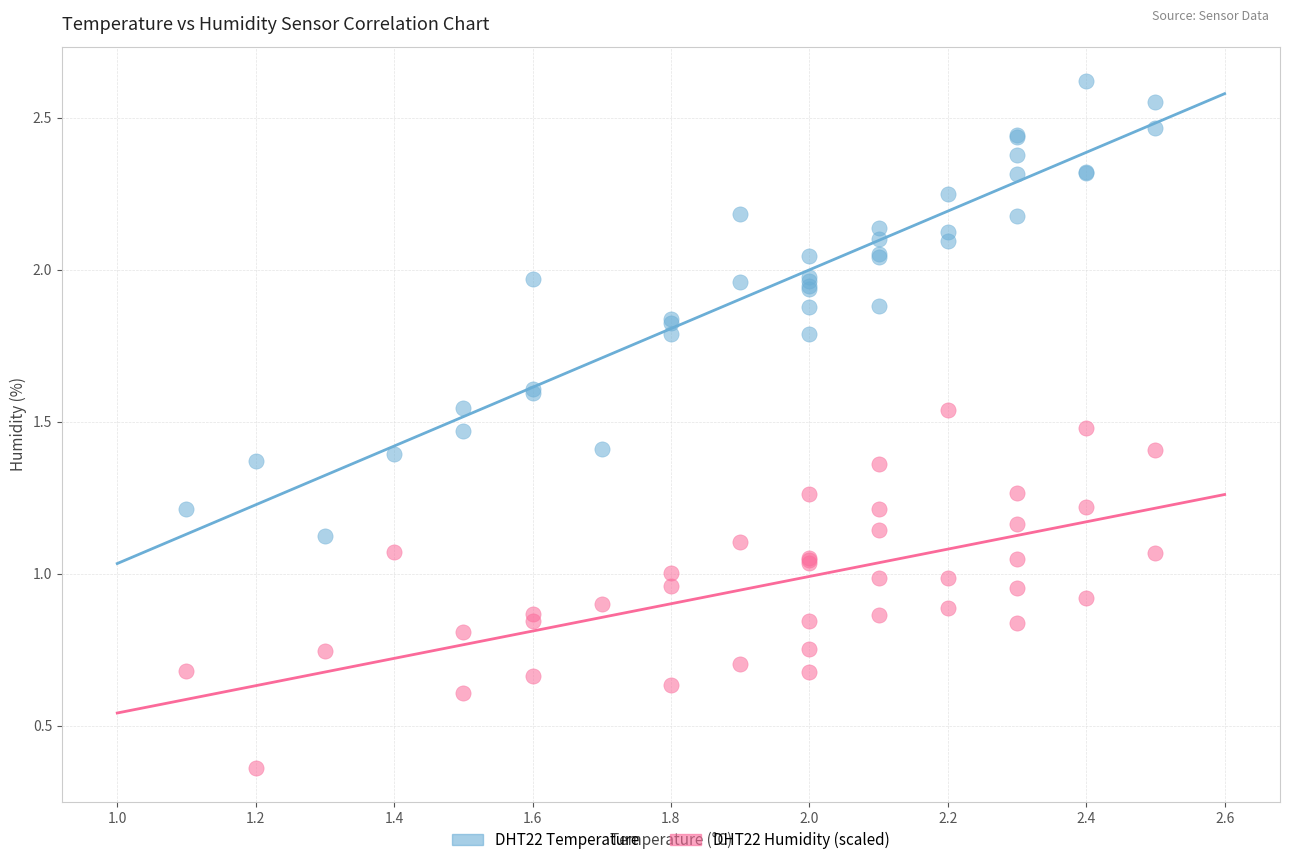

What are all the series names shown in the legend?

DHT22 Temperature, DHT22 Humidity (scaled)